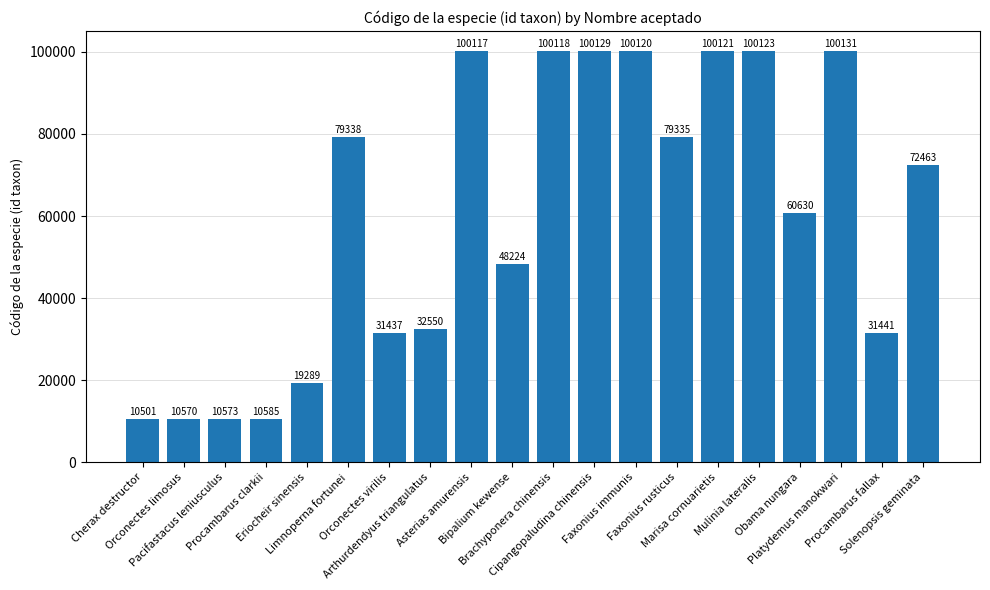

Which has a higher value, Faxonius immunis or Cipangopaludina chinensis?

Cipangopaludina chinensis